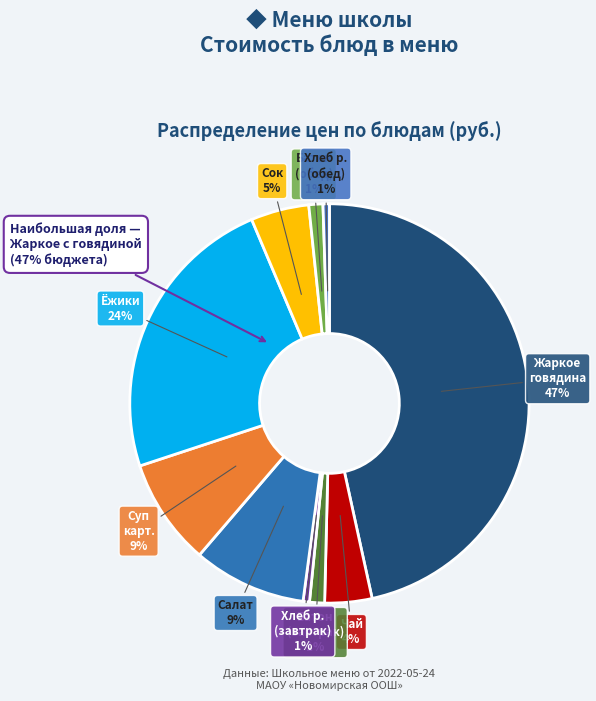

Which category has the smallest portion of the pie?

Хлеб ржаной (завтрак)